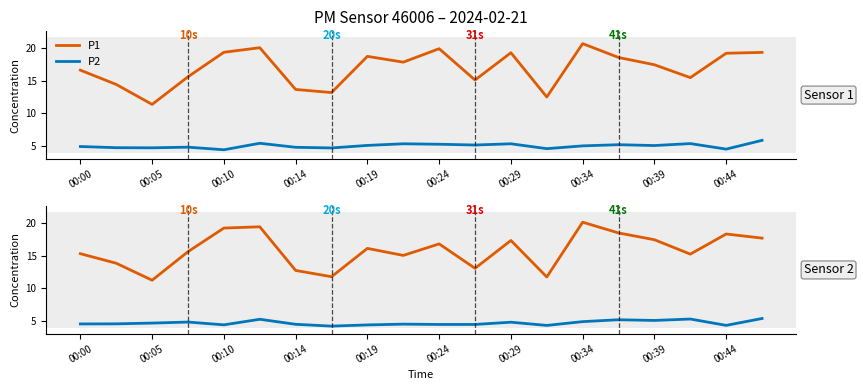

The value of P2 at 00:24 is 5.2. True or false?

True